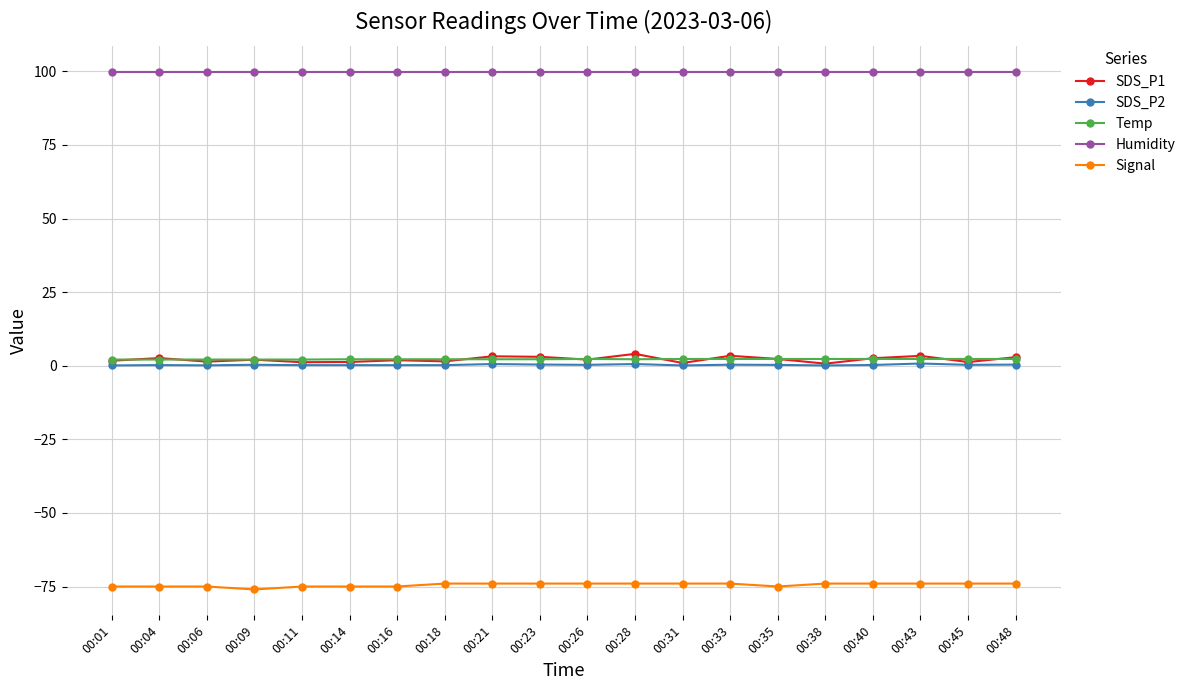

How many lines are shown in the chart?

5